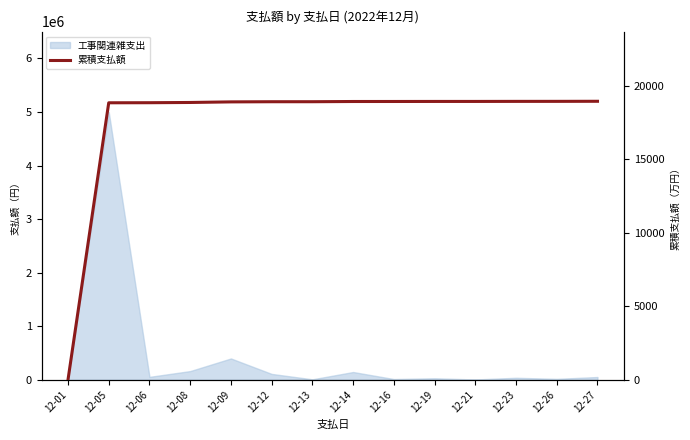

Between 12-21 and 12-13, which is larger?

12-21